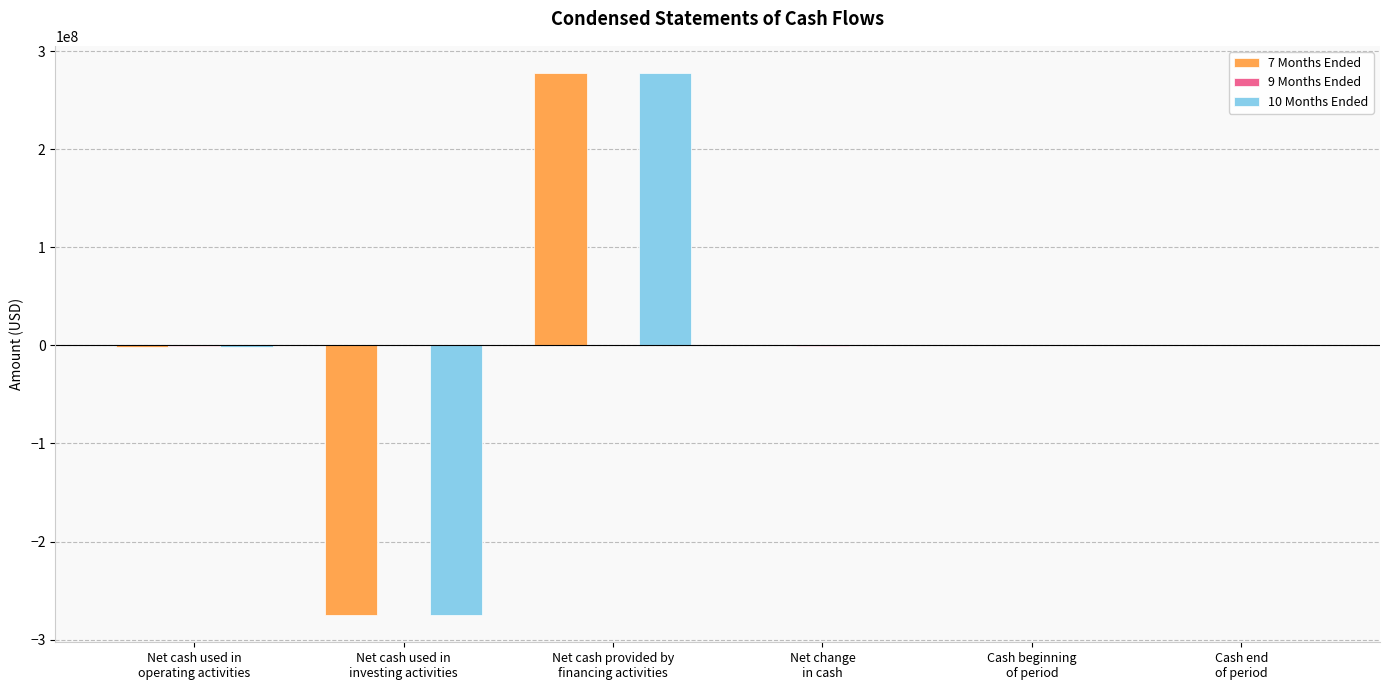

Between Net cash provided by
financing activities and Cash end
of period, which series saw the biggest shift?

10 Months Ended